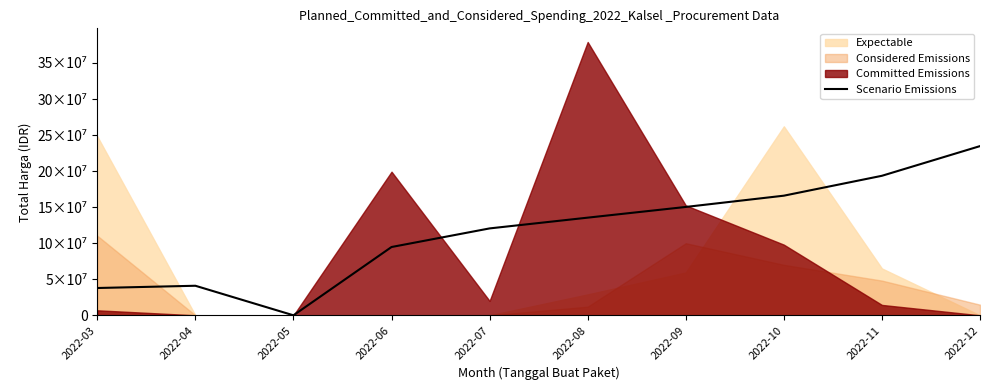

How many values exceed 135451700?

4